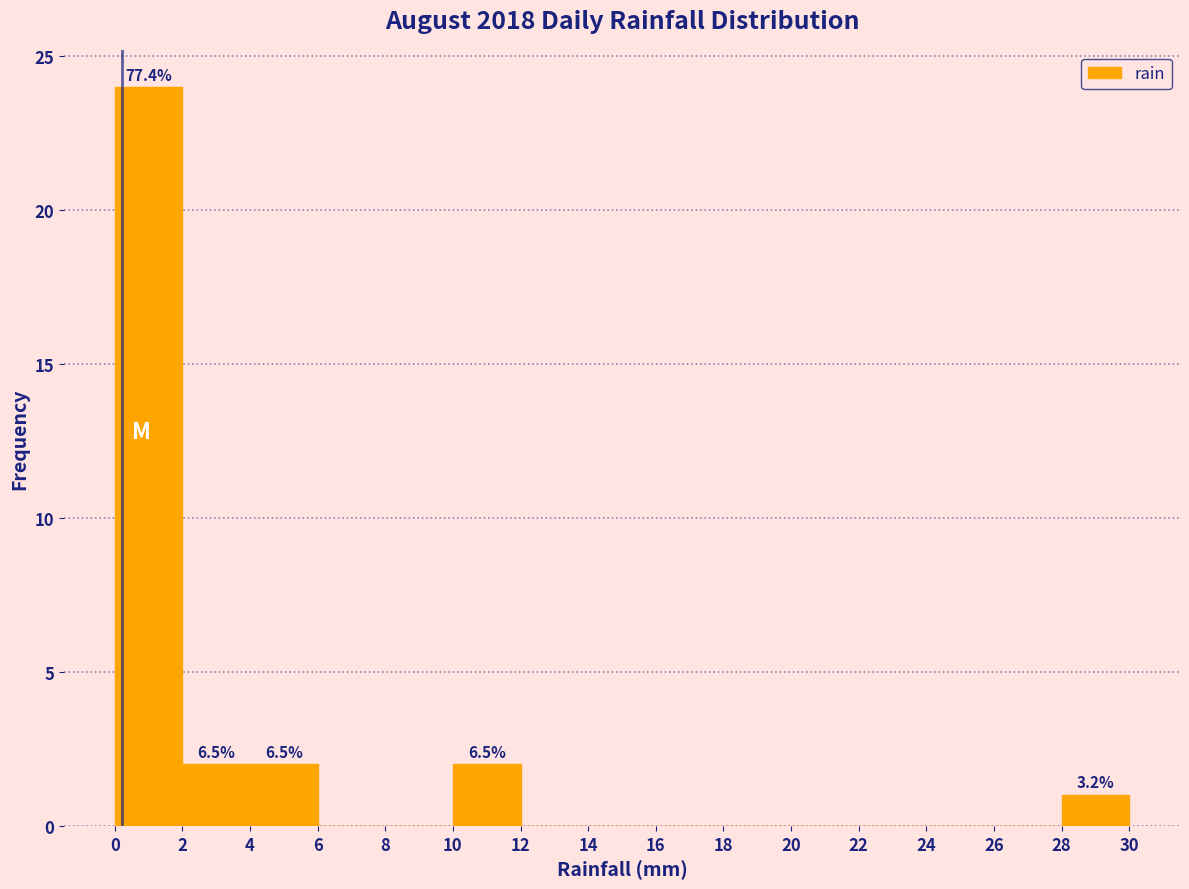

Which range on the x-axis has the tallest bar?

0 to 2